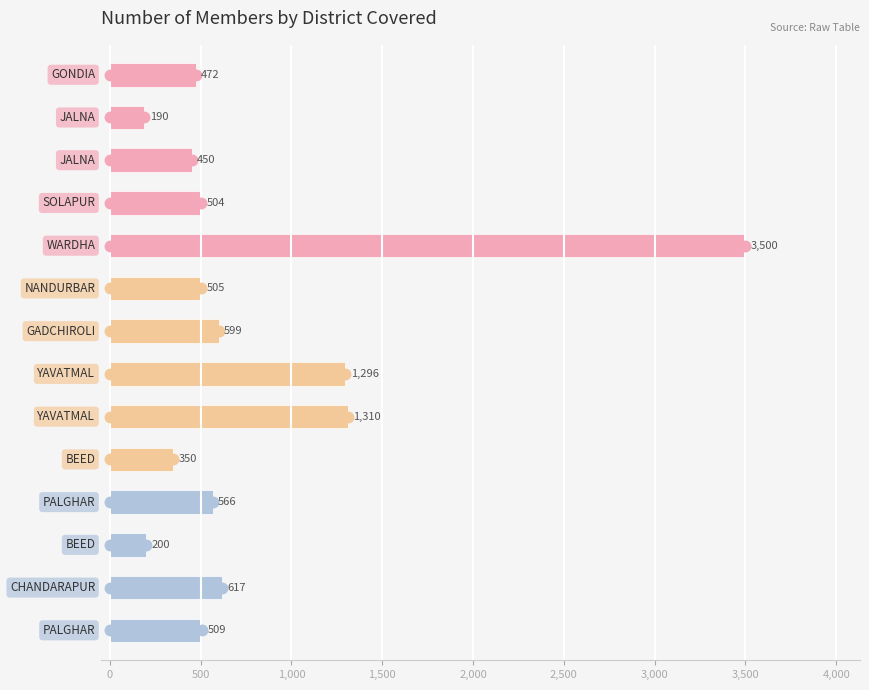

What is the smallest value displayed?

190